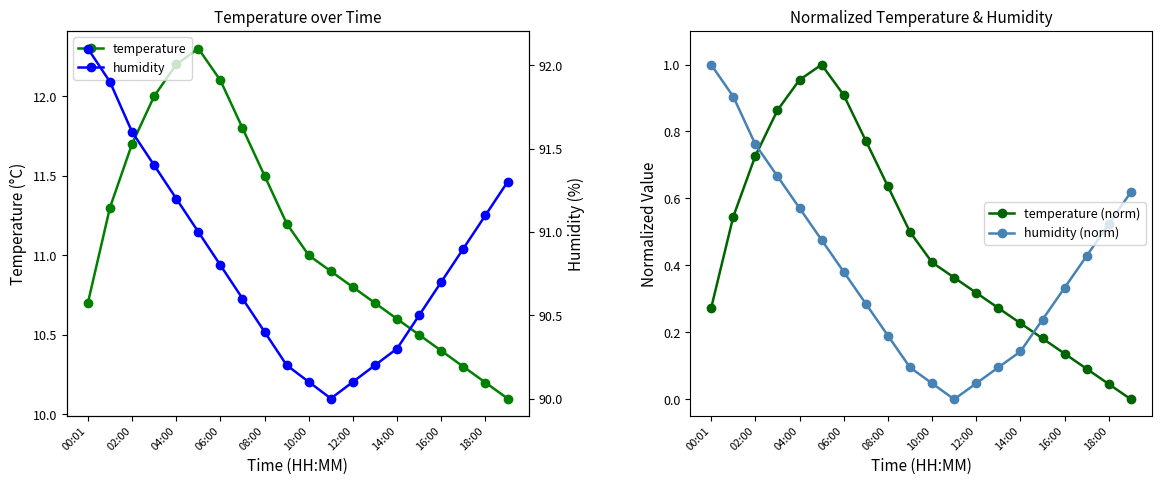

What is the highest value of the temperature series?

12.3